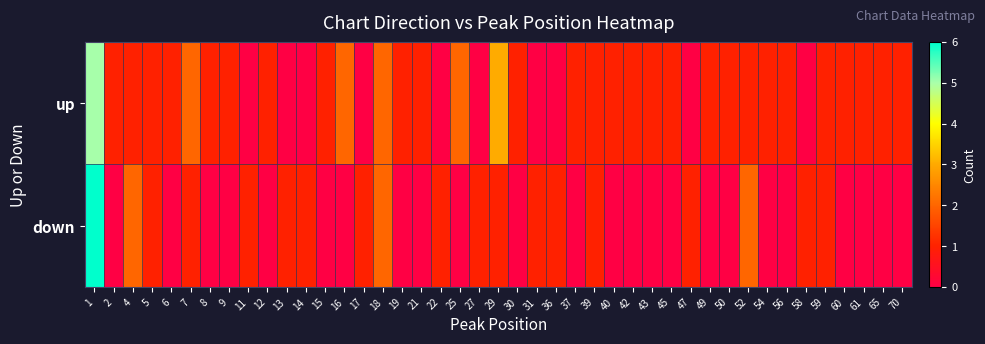

Count the up values in the range 1 to 2.

21